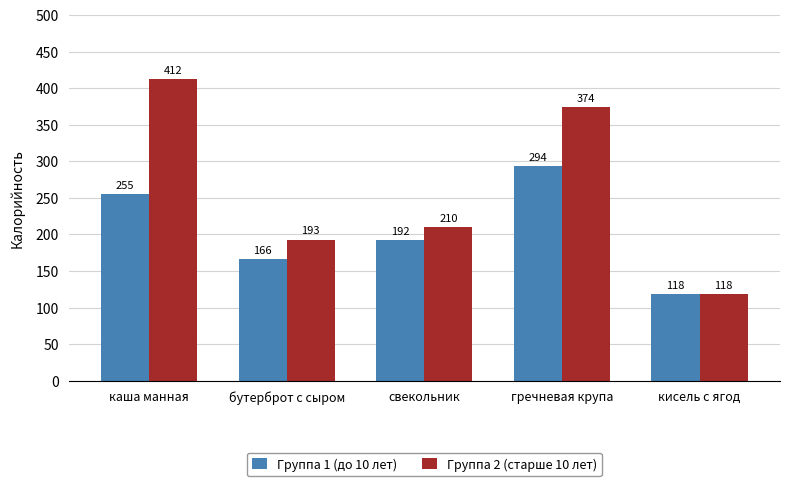

How many categories are shown in the chart?

5